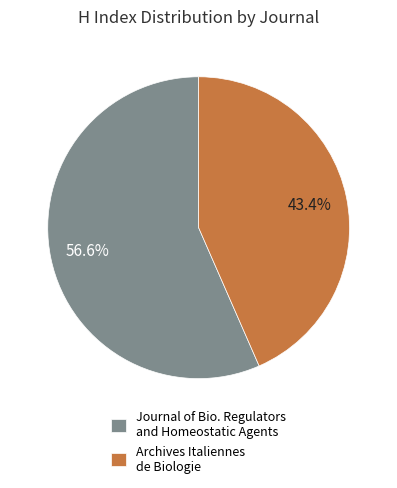

Which category has the biggest portion of the pie?

Journal of Bio. Regulators and Homeostatic Agents